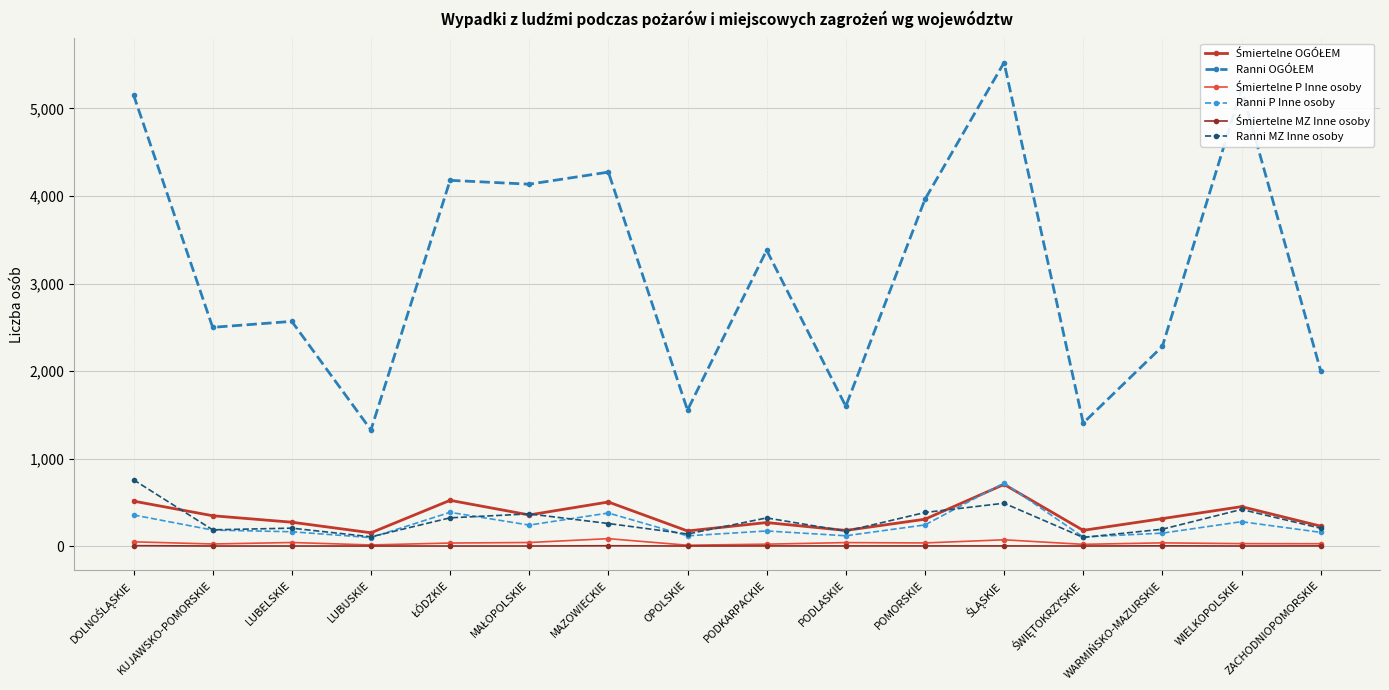

What is the label of the 16th point from the left?

ZACHODNIOPOMORSKIE